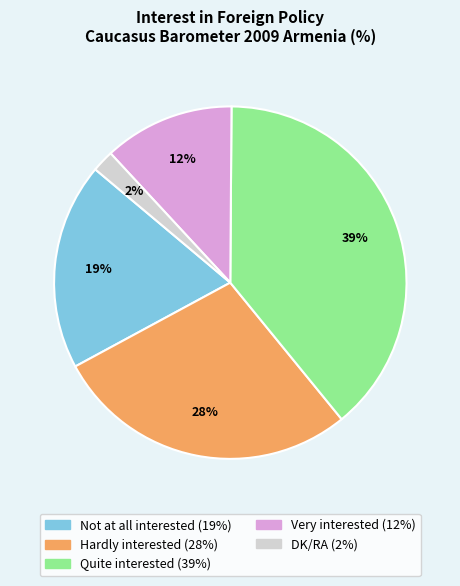

Which category has the smallest portion of the pie?

DK/RA